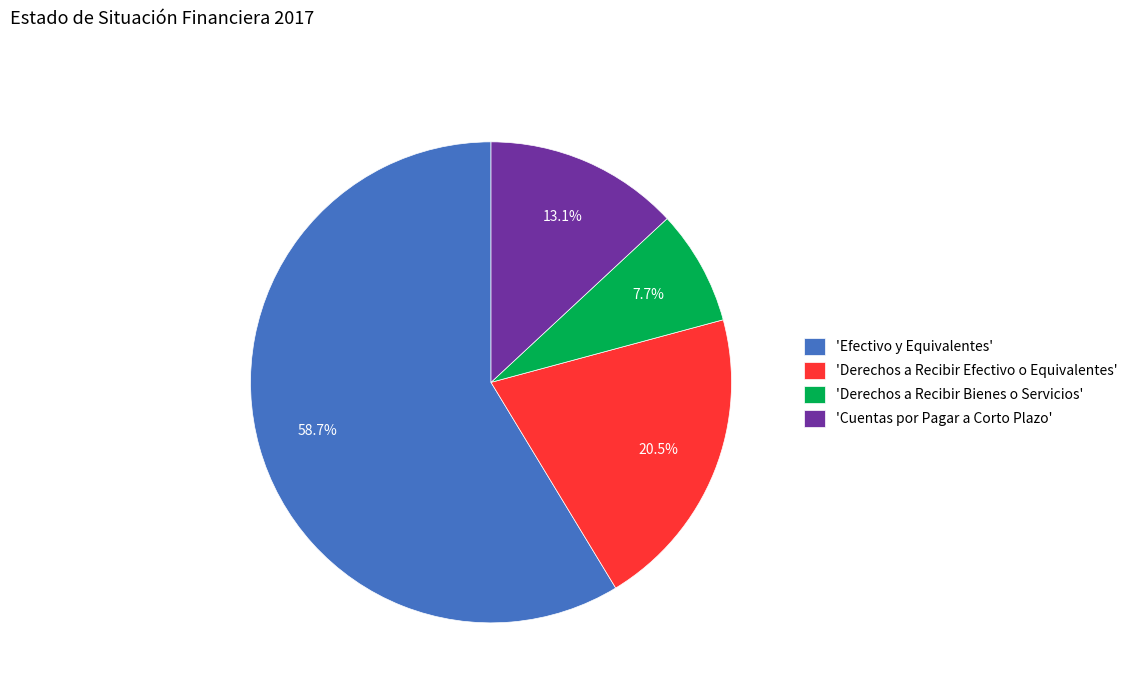

What is the ratio of the value at 'Derechos a Recibir Bienes o Servicios' to the value at 'Derechos a Recibir Efectivo o Equivalentes'?

0.4